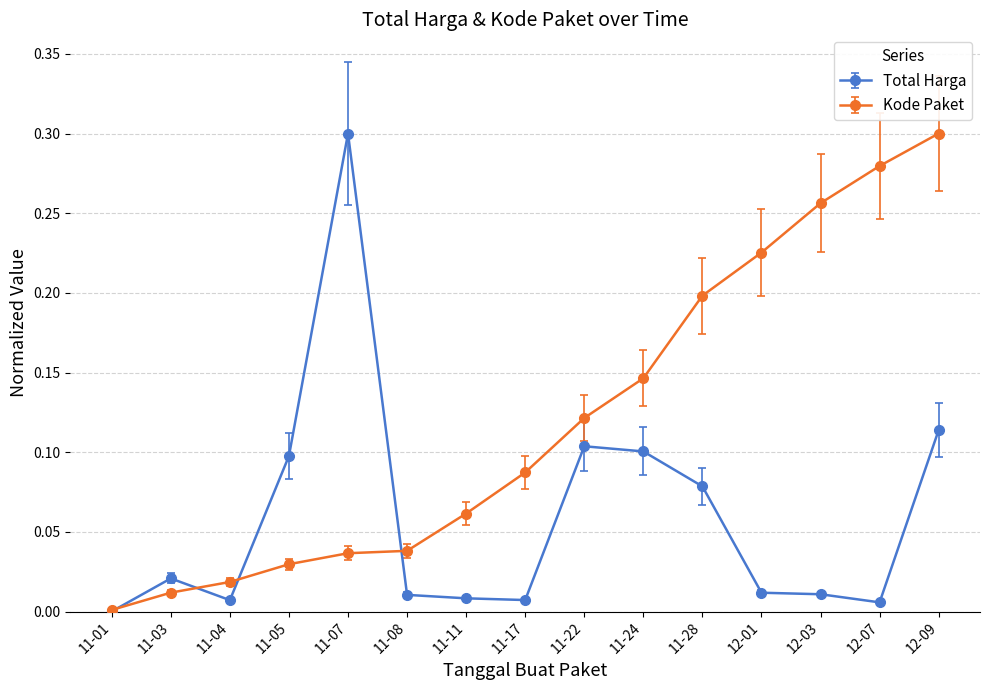

At which category does Total Harga reach its first local peak?

11-03